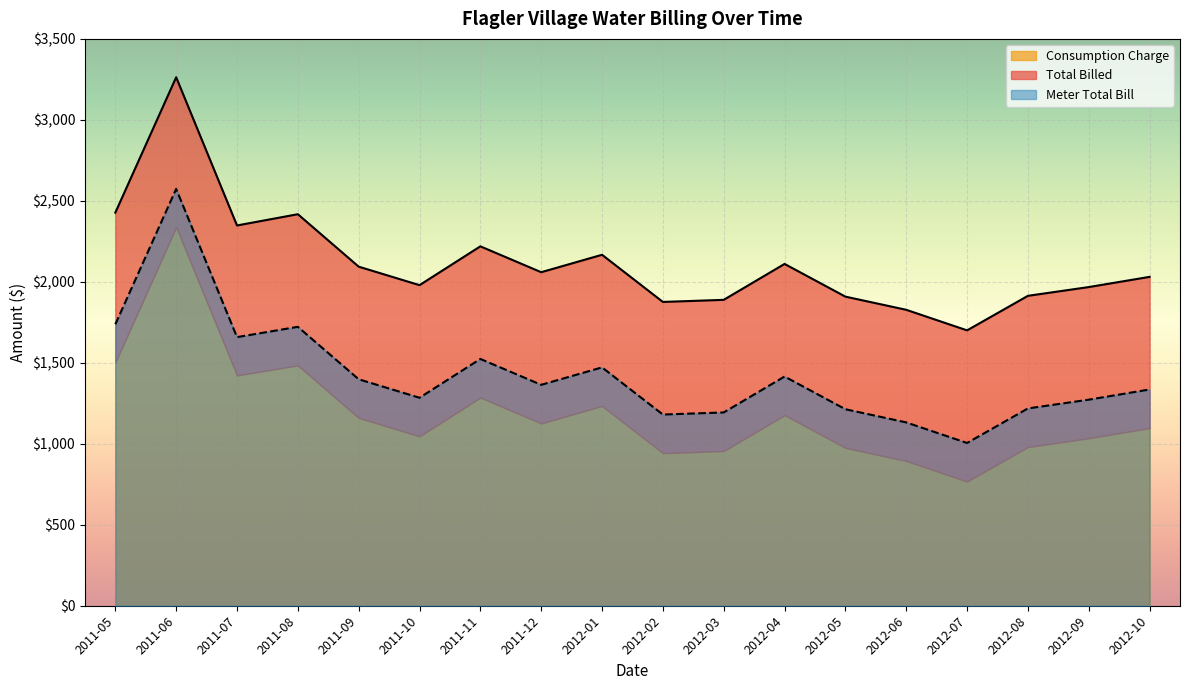

Between 2012-01 and 2012-08, which series saw the biggest shift?

Total Billed